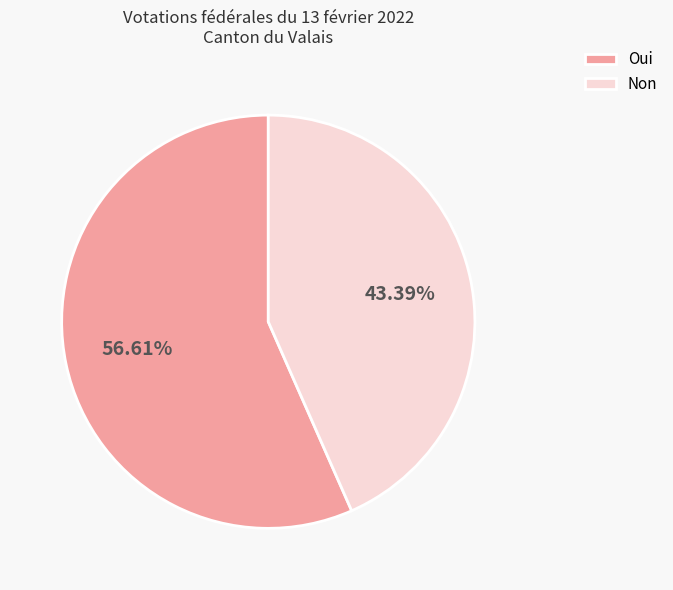

To the nearest percent, what percentage of the pie is Non?

43%